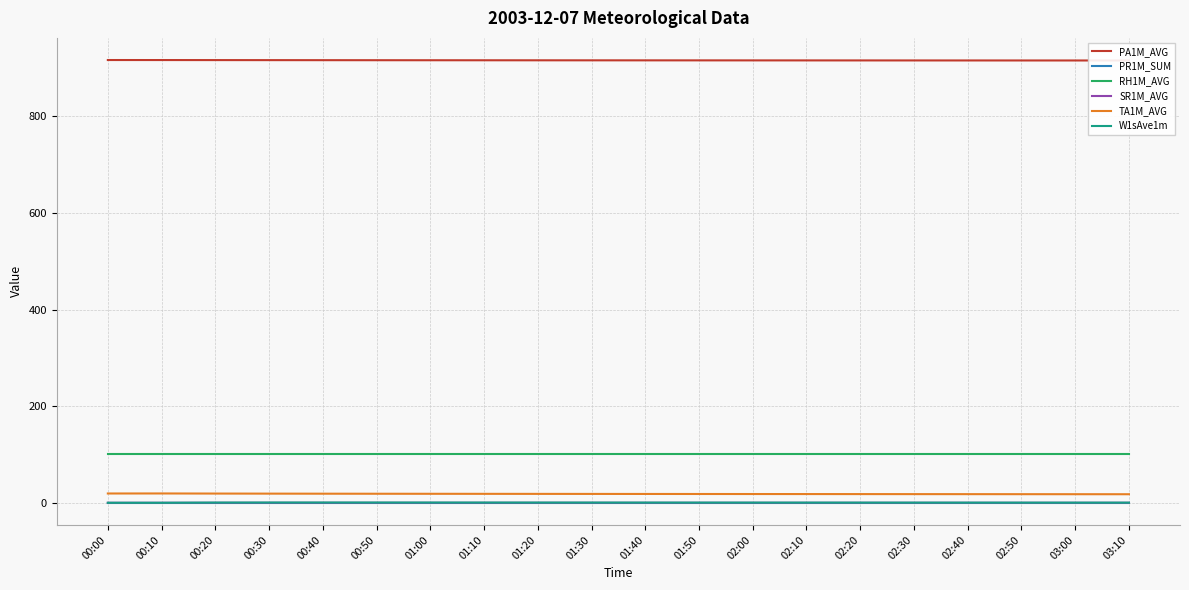

Is the value of PA1M_AVG at 03:10 greater than the value of RH1M_AVG at 00:40?

Yes